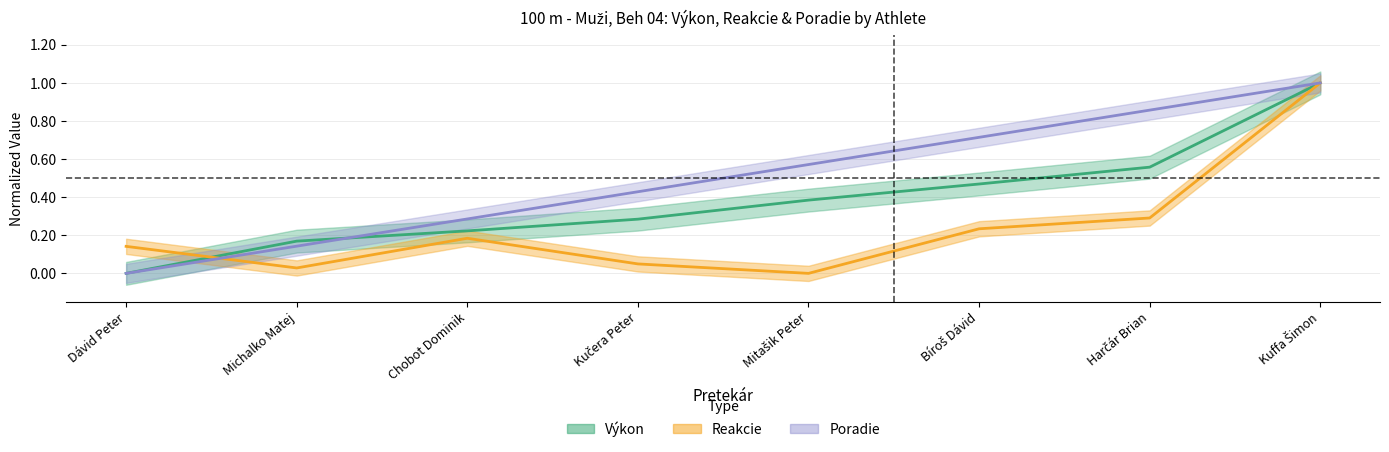

What is the label of the 2nd point from the right?

Harčár Brian